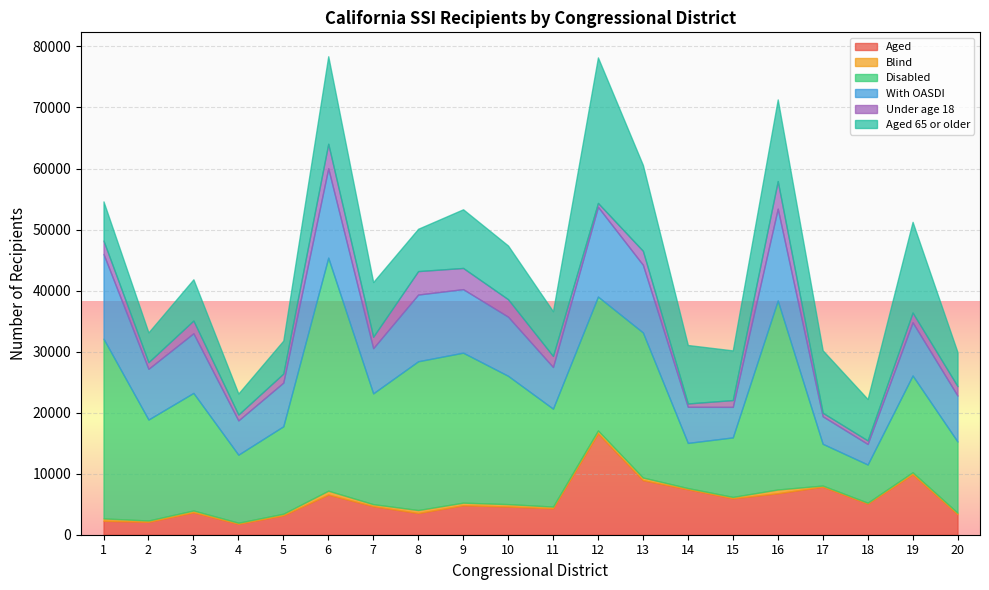

What is the maximum value for Aged 65 or older?

23842